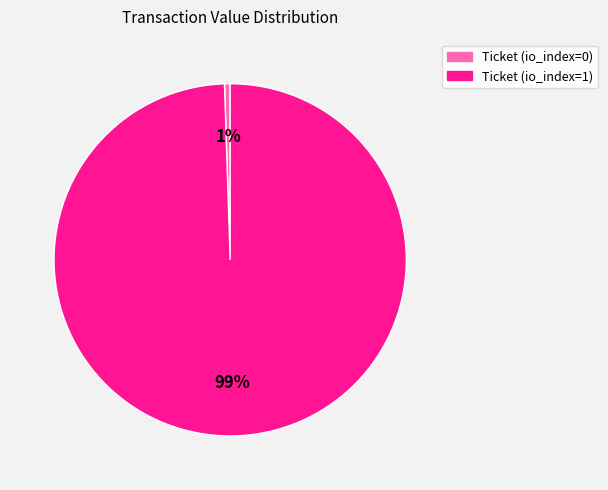

To the nearest percent, what percentage of the pie is Ticket (io_index=0)?

1%